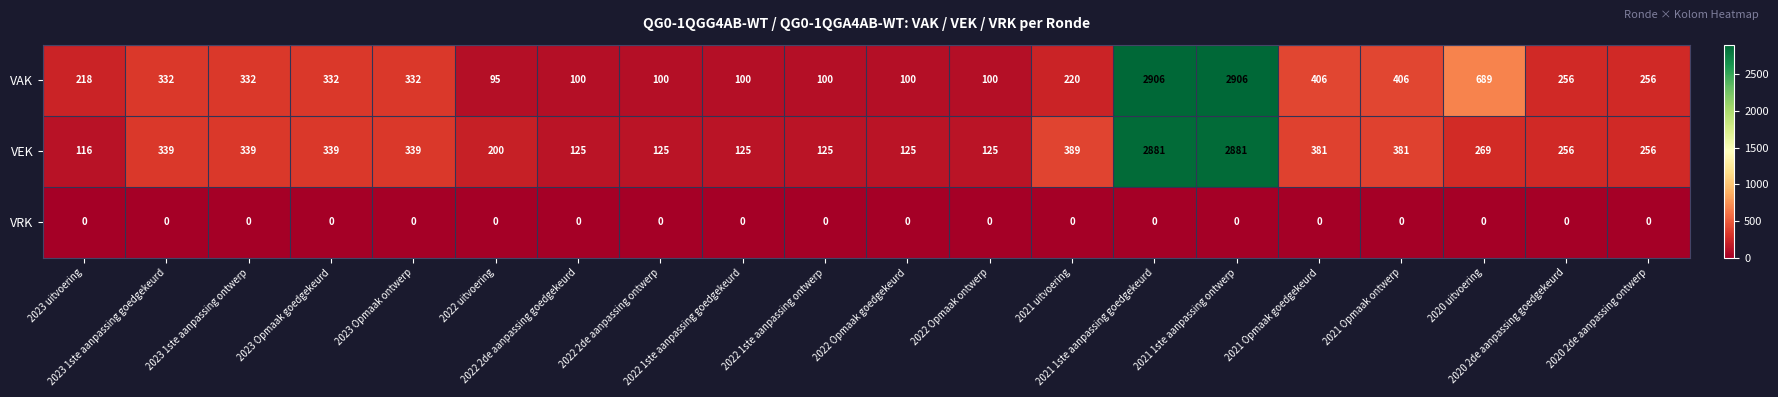

Which series has the widest spread of values?

VAK